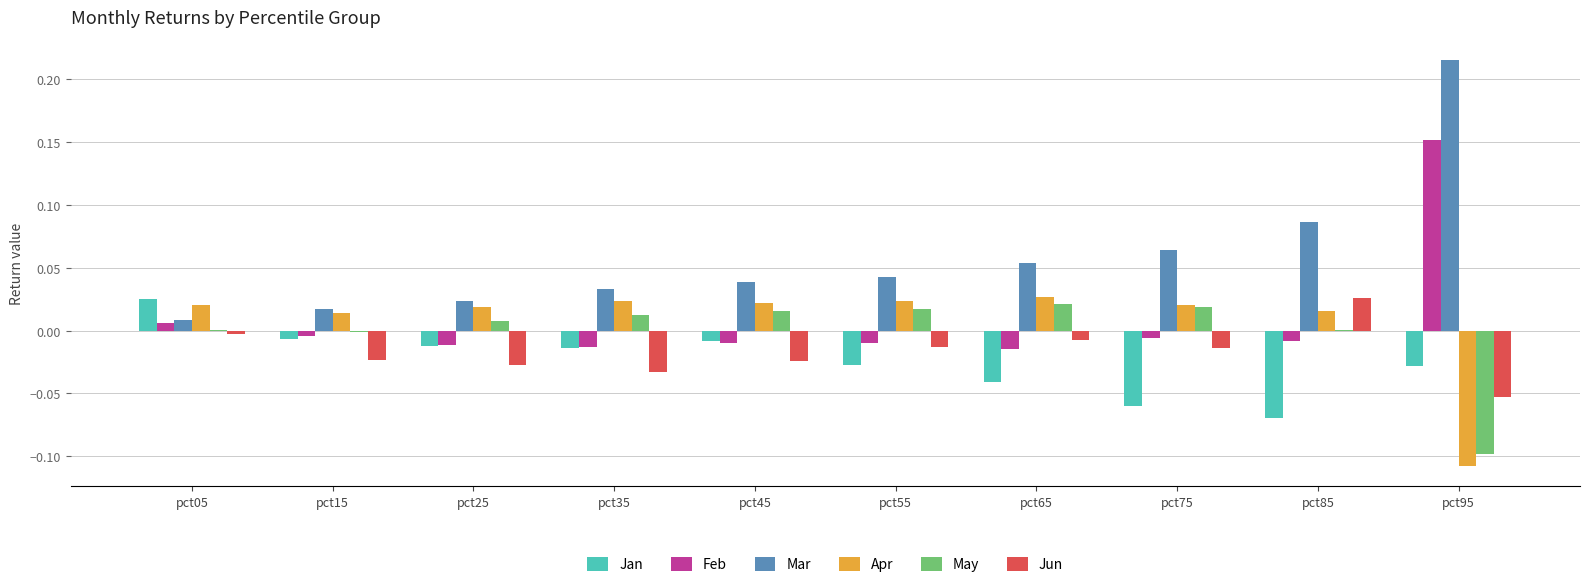

Is it true that Feb equals -0.0 at pct35?

True